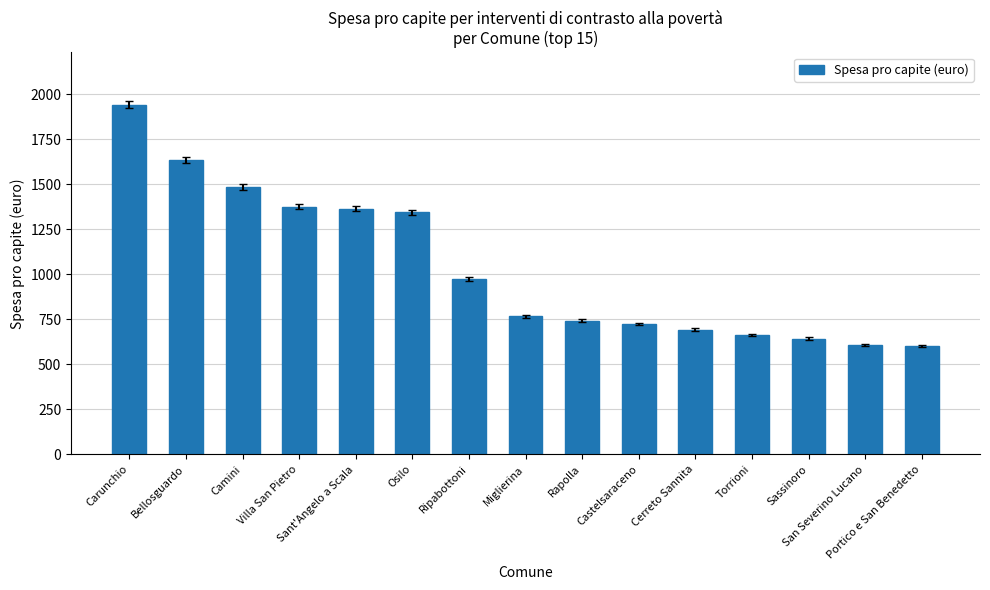

What is the label of the 4th bar from the left?

Villa San Pietro